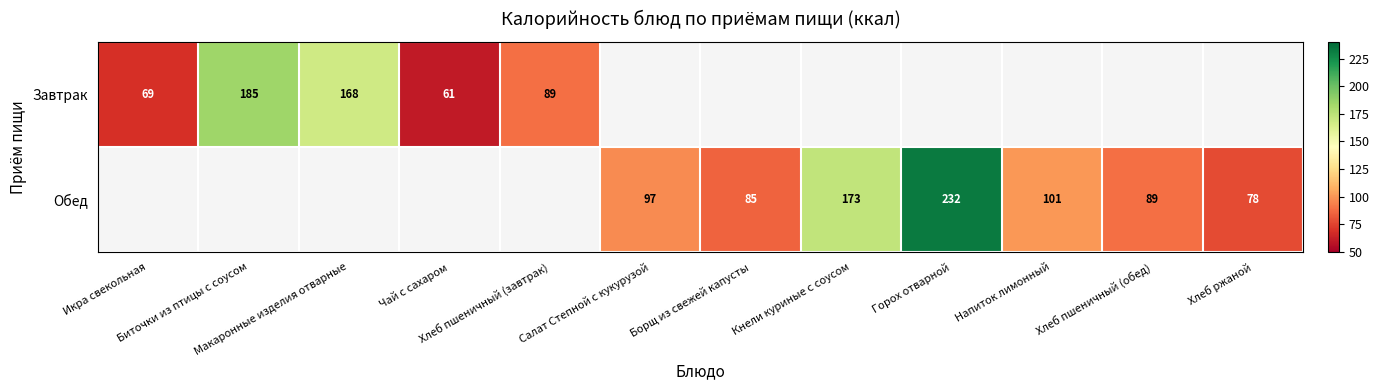

At how many categories does at least one series exceed 64?

11